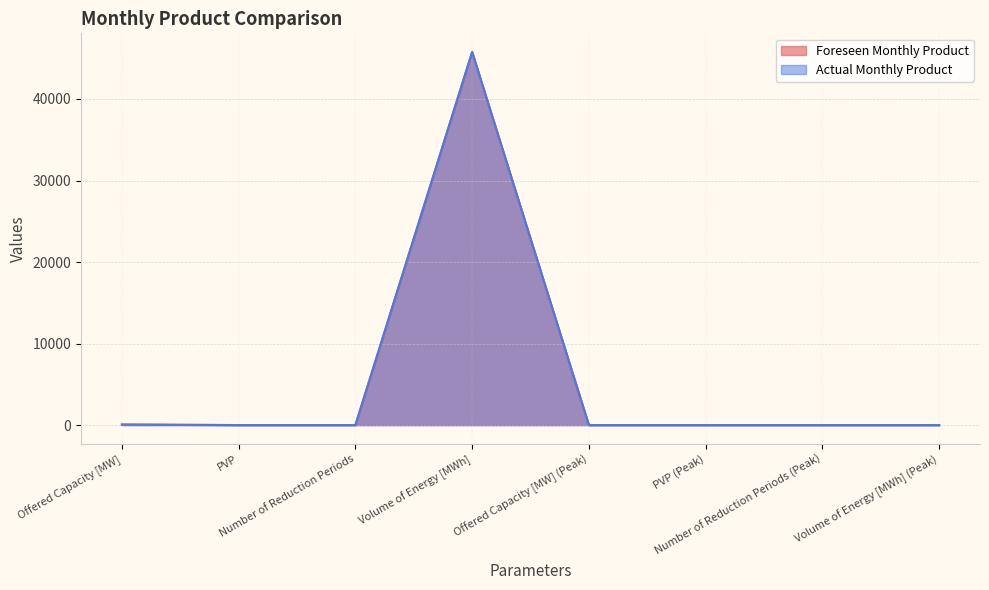

What is the maximum value shown in the chart?

45764